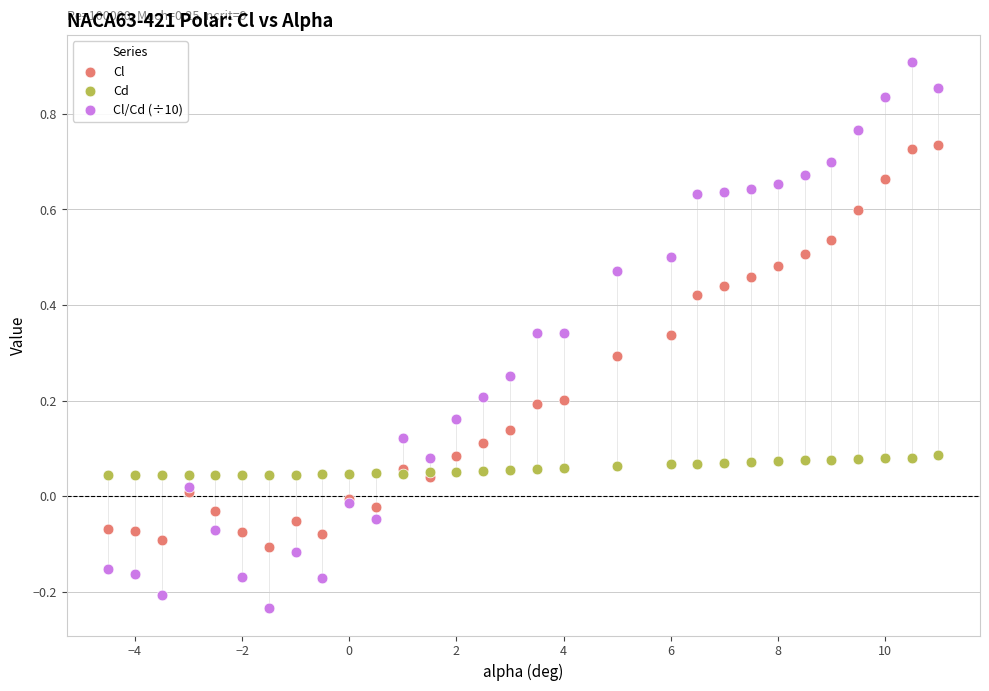

Which series reaches the maximum Y coordinate?

Cl/Cd (÷10)